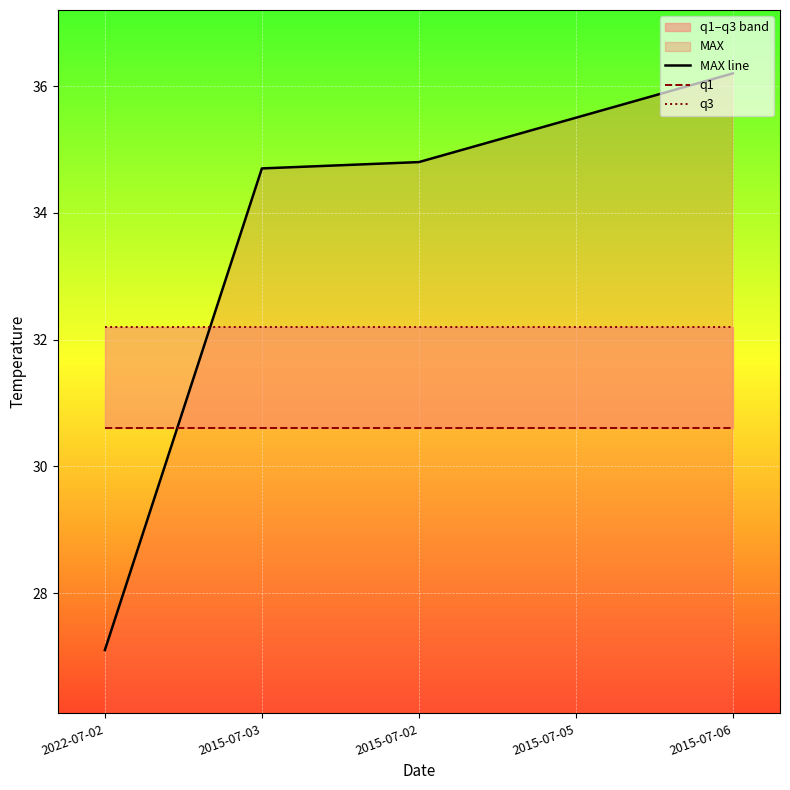

How many lines are shown in the chart?

3